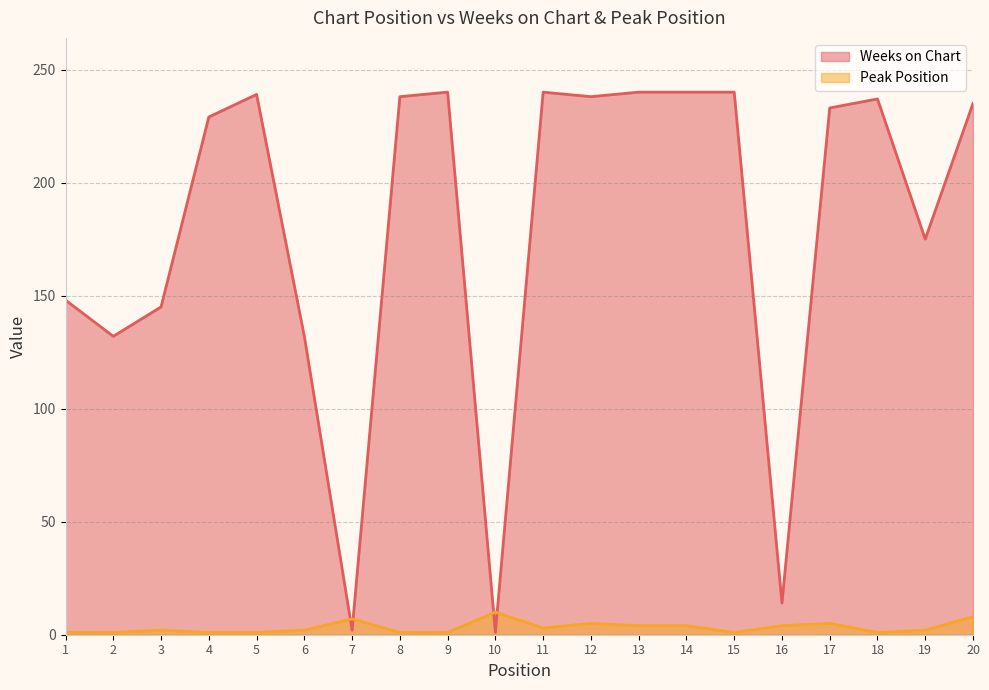

Rank the series by their average value, from highest to lowest.

Weeks on Chart, Peak Position